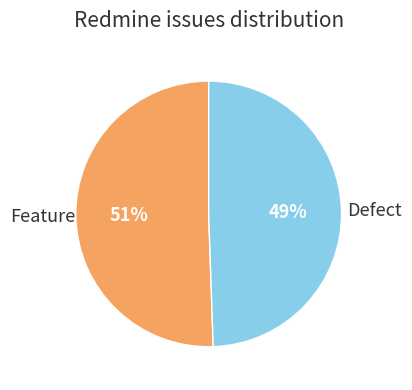

How many slices are in this pie chart?

2